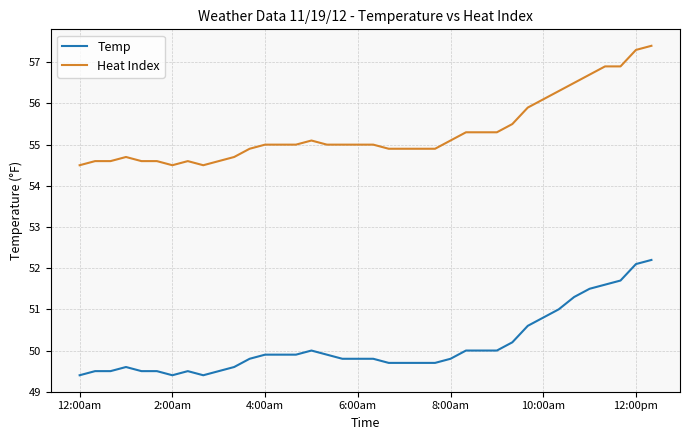

Which series has the largest range (max minus min)?

Heat Index